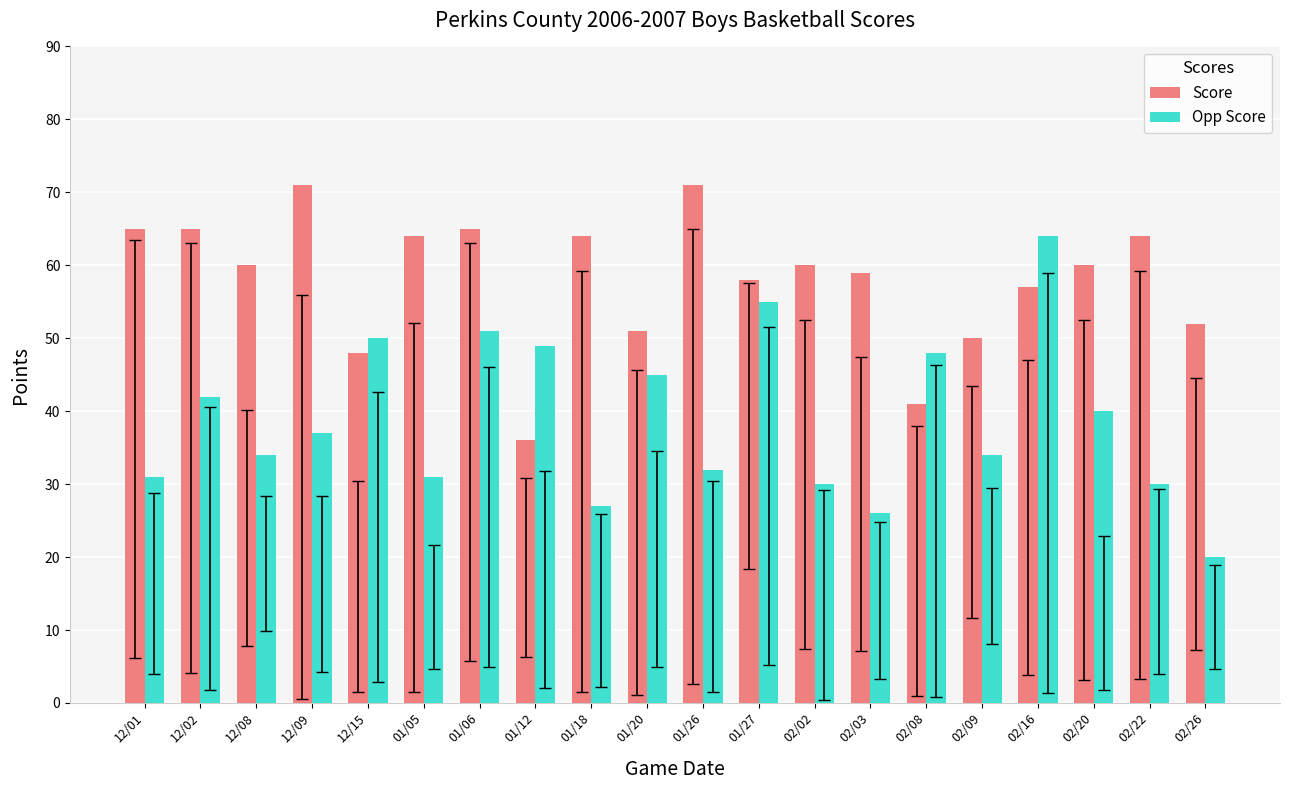

Reading left to right, list all the values displayed in this chart.

Score: 65	65	60	71	48	64	65	36	64	51	71	58	60	59	41	50	57	60	64	52
Opp Score: 31	42	34	37	50	31	51	49	27	45	32	55	30	26	48	34	64	40	30	20